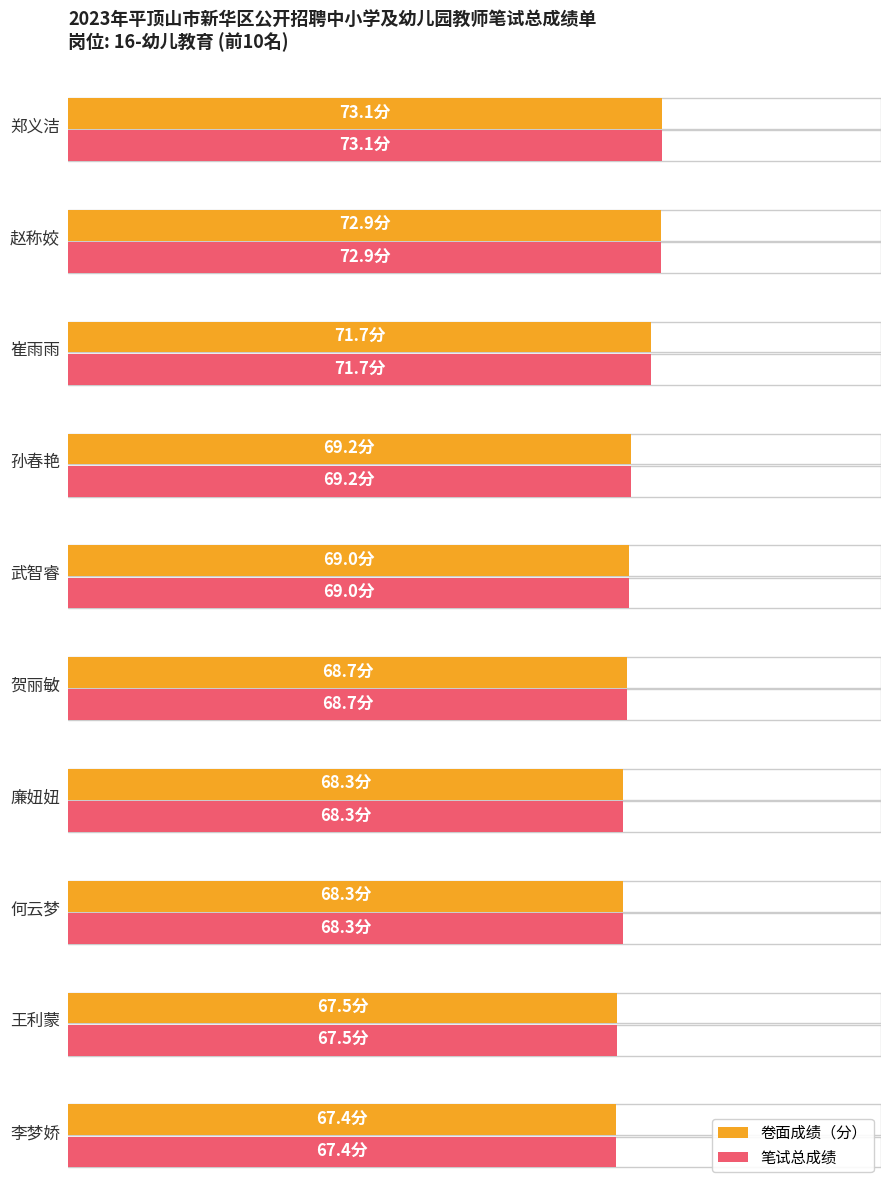

At which label does 卷面成绩（分） reach its minimum?

李梦娇